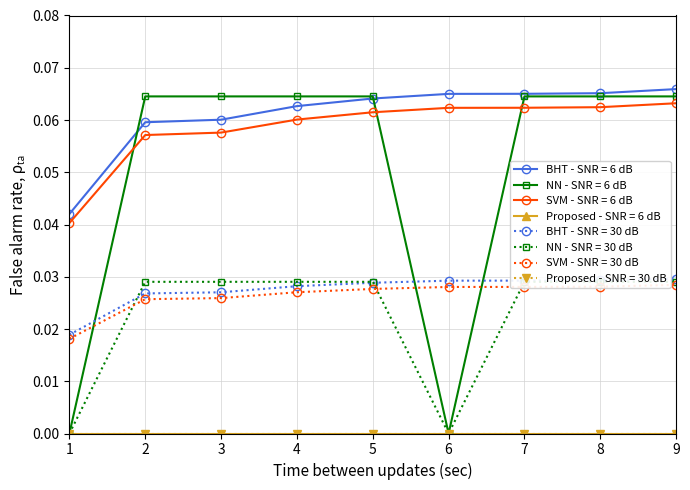

What is the average value of the BHT - SNR = 6 dB series?

0.1